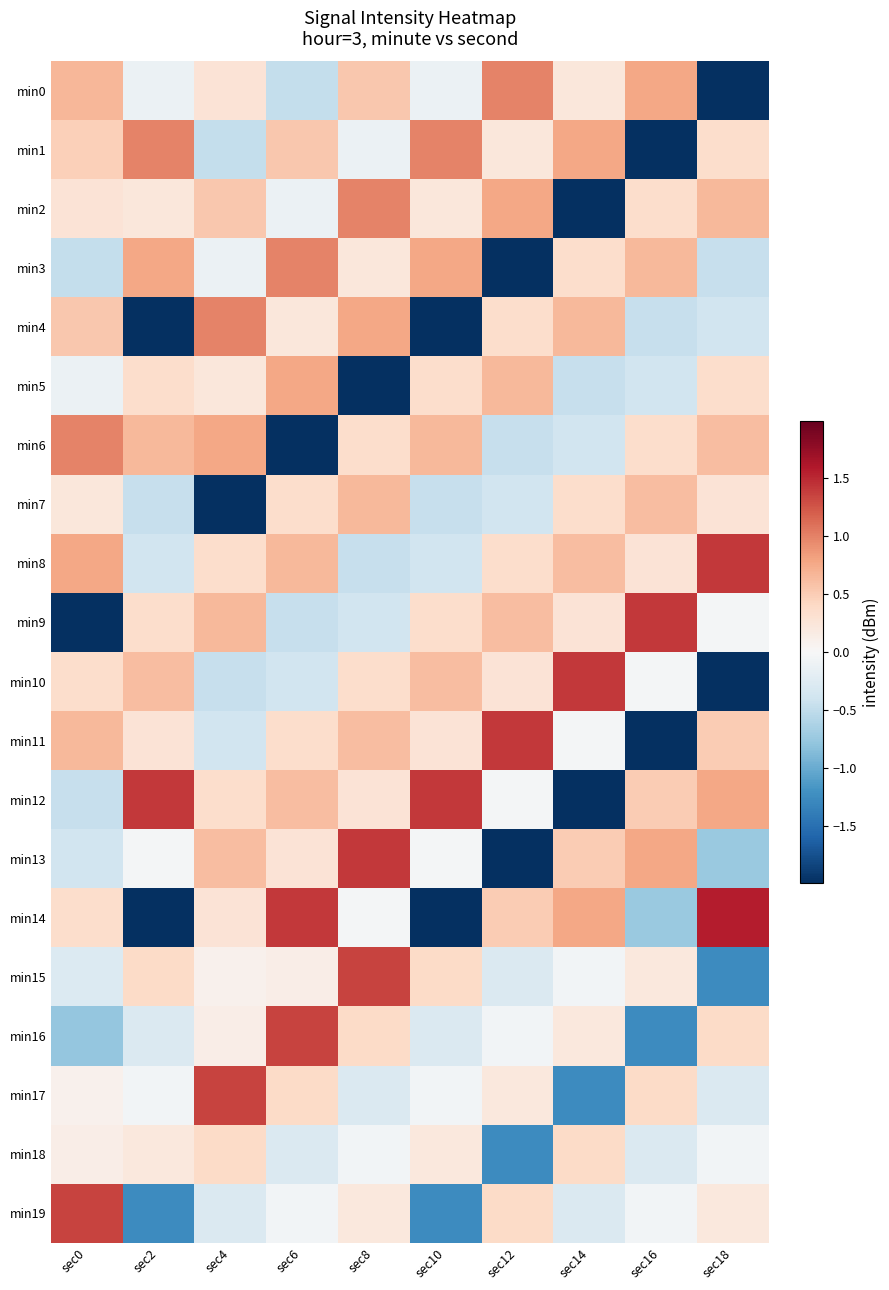

Which series changed the most between sec0 and sec14?

min9